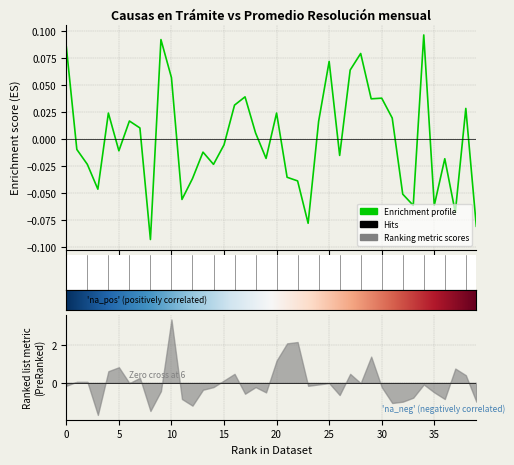

Reading left to right, extract all data points from this chart.

0.1	-0.0	-0.0	-0.0	0.0	-0.0	0.0	0.0	-0.1	0.1	0.1	-0.1	-0.0	-0.0	-0.0	-0.0	0.0	0.0	0.0	-0.0	0.0	-0.0	-0.0	-0.1	0.0	0.1	-0.0	0.1	0.1	0.0	0.0	0.0	-0.1	-0.1	0.1	-0.1	-0.0	-0.1	0.0	-0.1